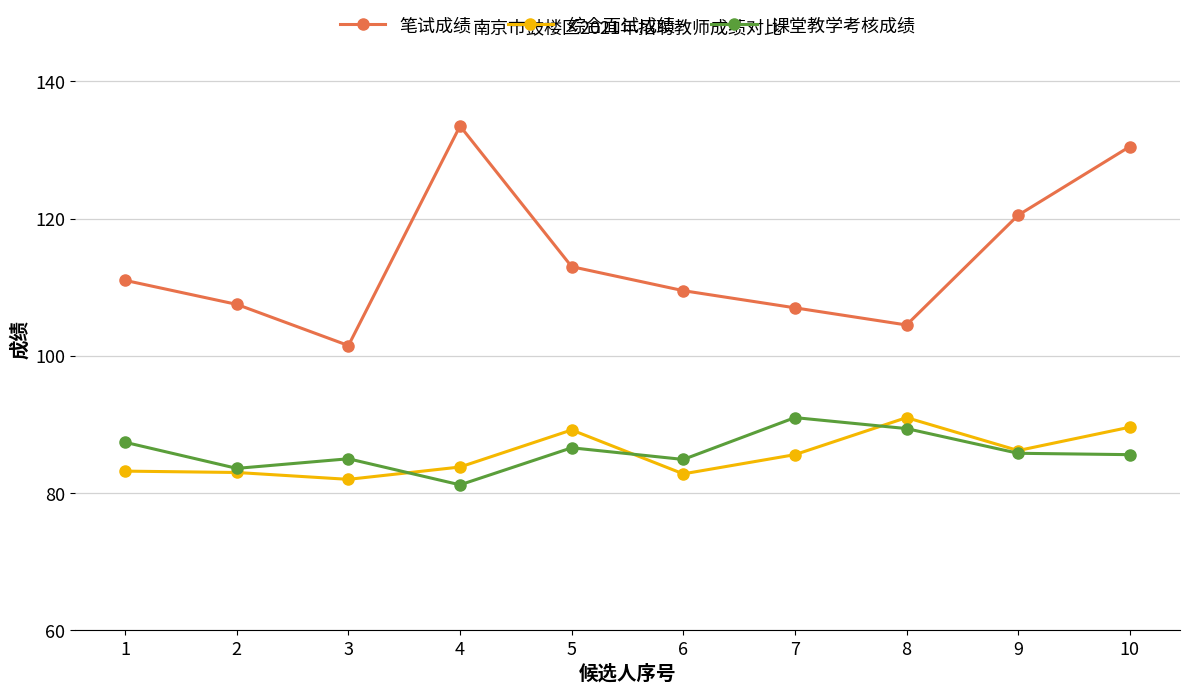

Read the 综合面试成绩 value at 7.

85.6